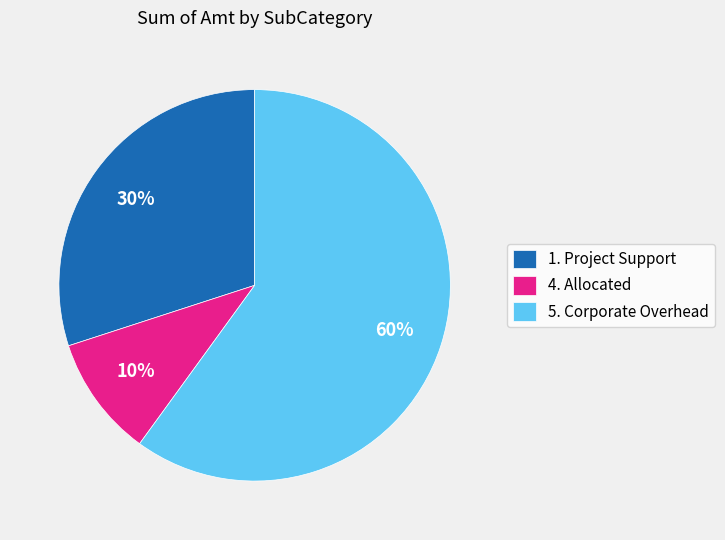

What is the smallest slice in the pie chart?

4. Allocated